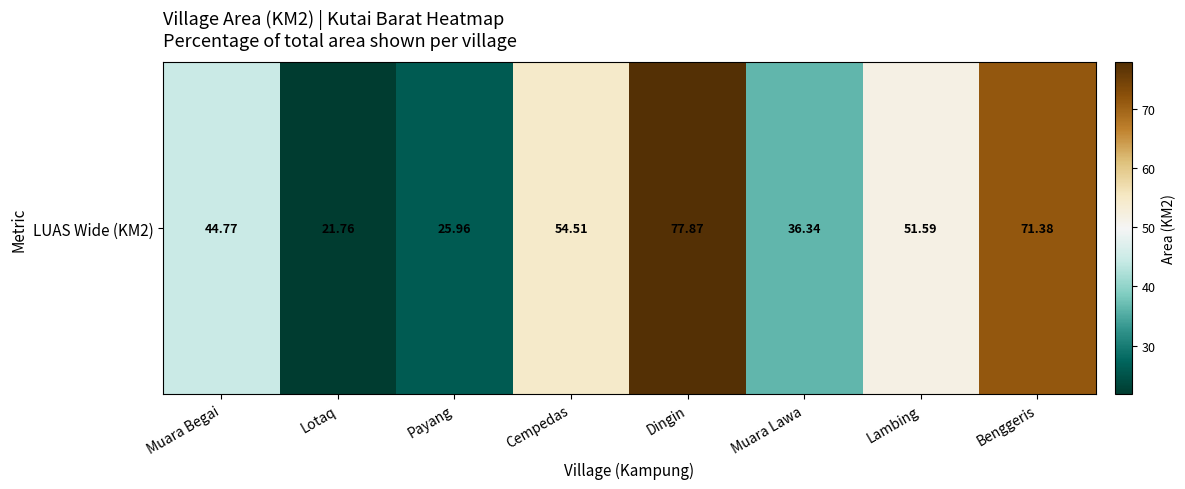

How many values exceed 51?

4